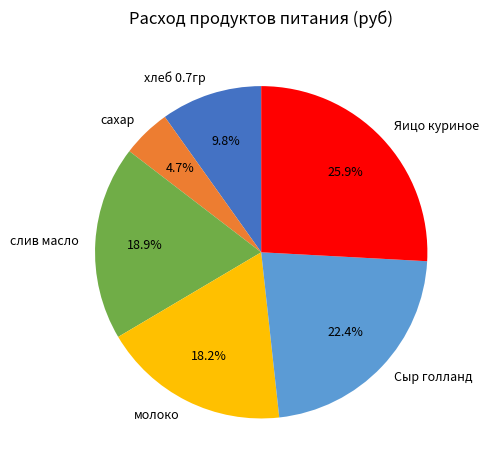

Which slice is the smallest?

сахар